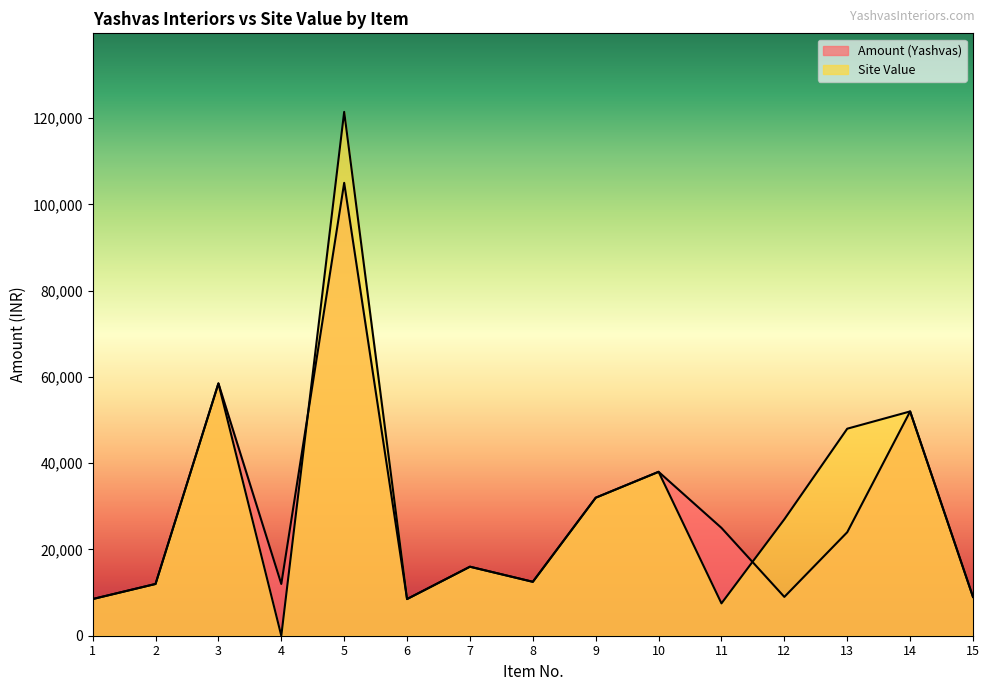

What is the sum of all Amount (Yashvas) values?

422000